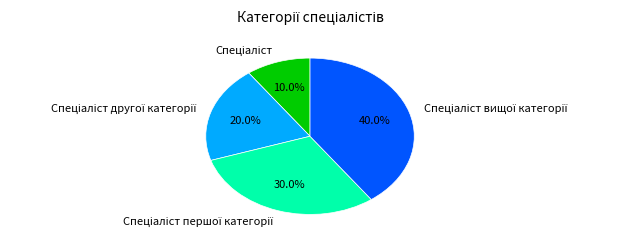

Is there any slice that represents more than half of the pie?

No